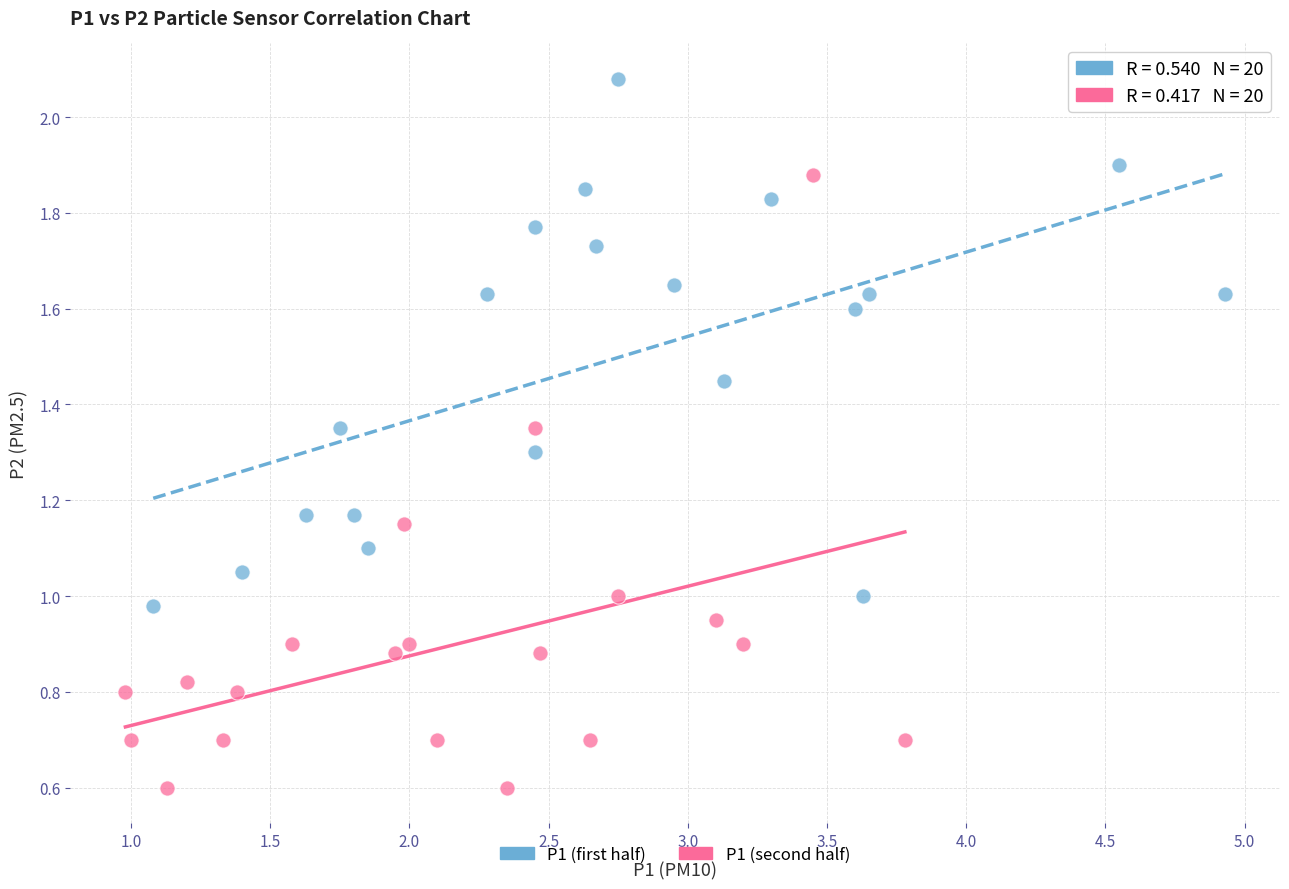

Which series has the largest Y range (max minus min)?

P1 (second half)